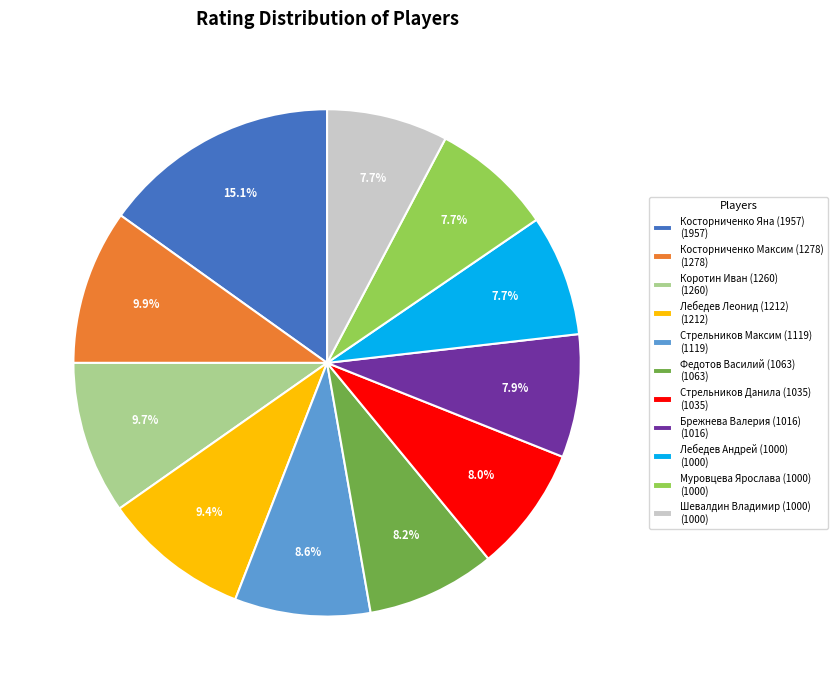

Is there any slice that represents more than half of the pie?

No